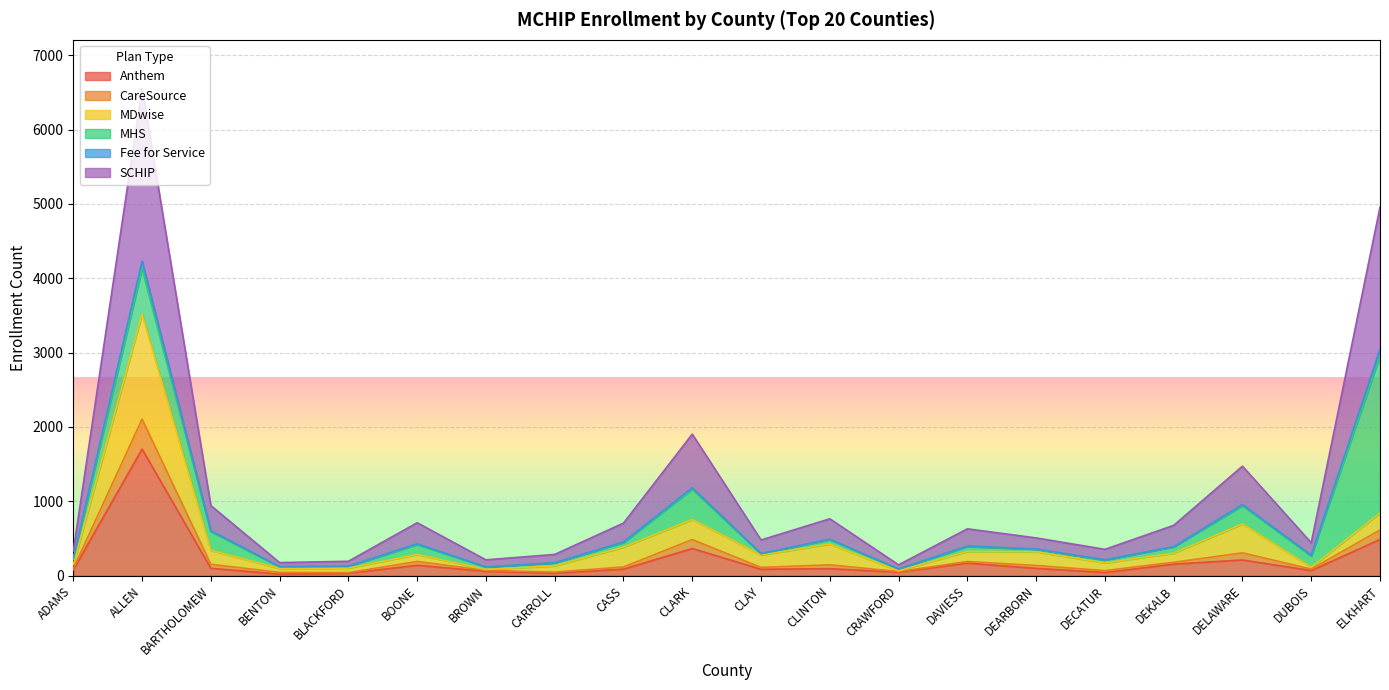

True or false: SCHIP and CareSource cross at least once.

False